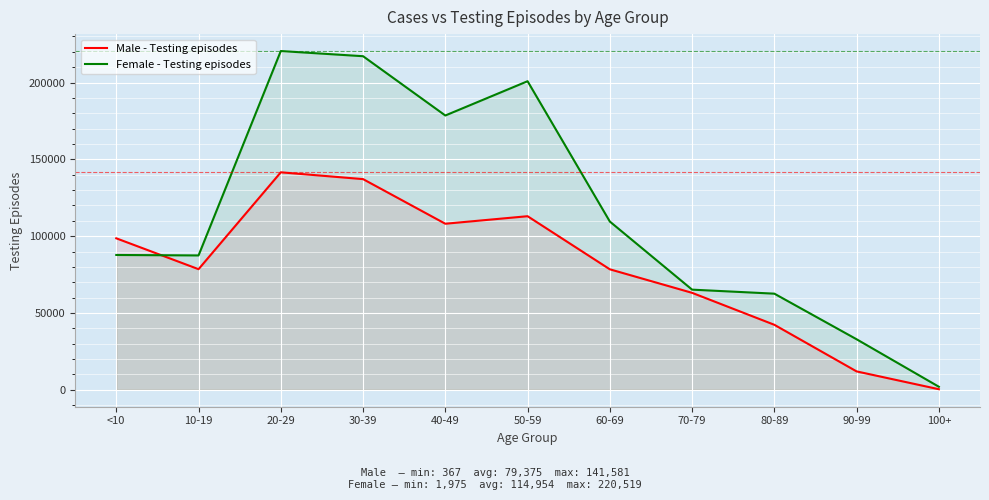

At which category is the sum across all series the highest?

20-29